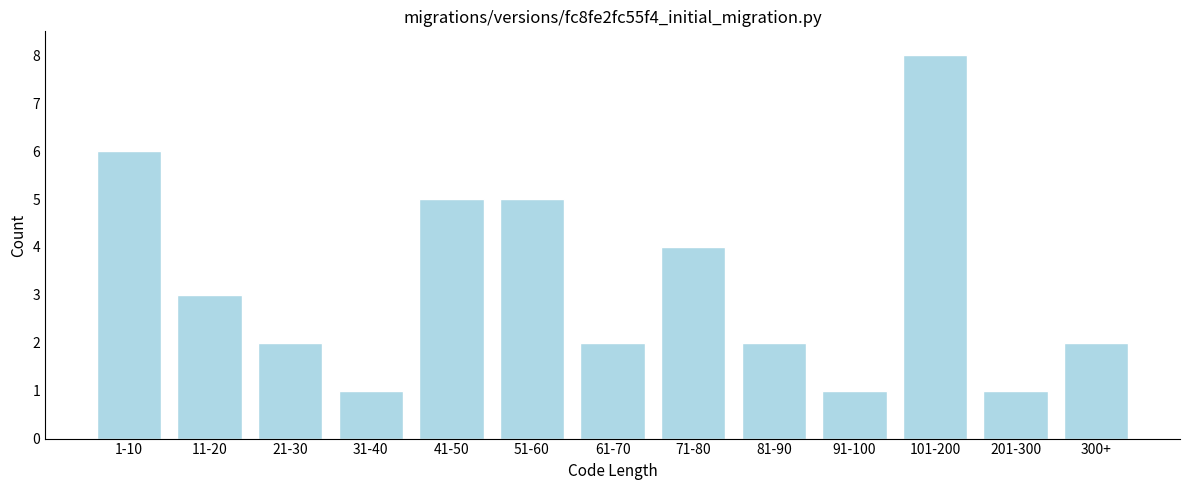

Reading left to right, what are all the values shown in this chart?

1-10=6	11-20=3	21-30=2	31-40=1	41-50=5	51-60=5	61-70=2	71-80=4	81-90=2	91-100=1	101-200=8	201-300=1	300+=2